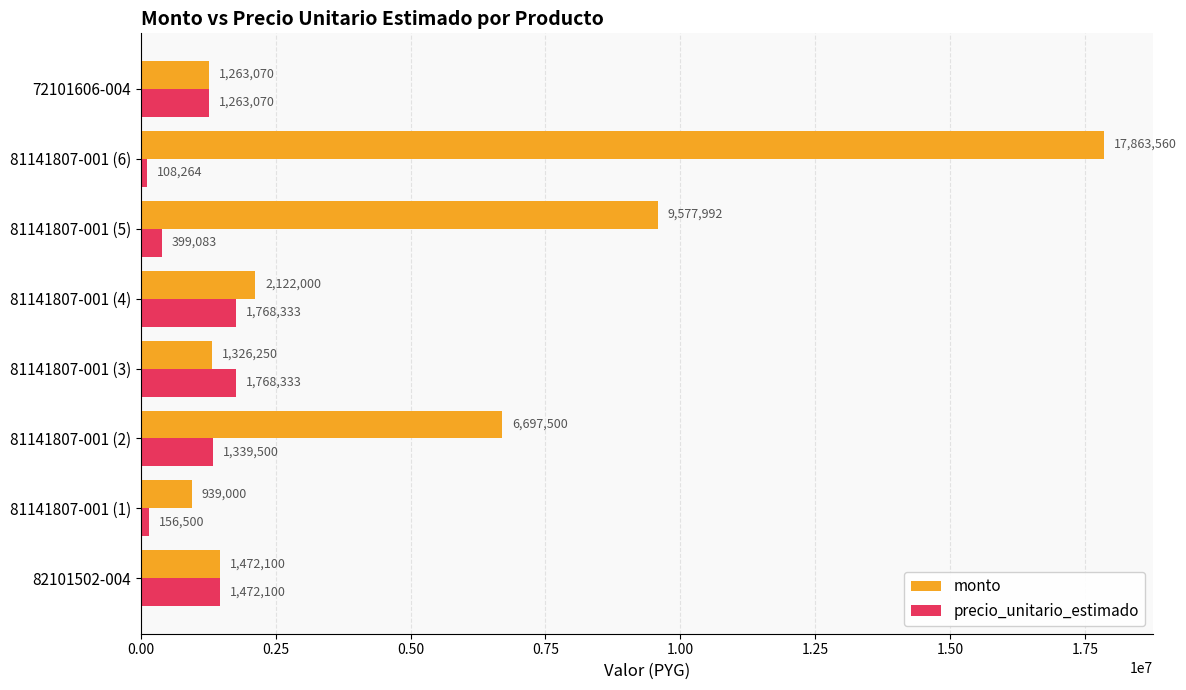

What are all the series names shown in the legend?

monto, precio_unitario_estimado